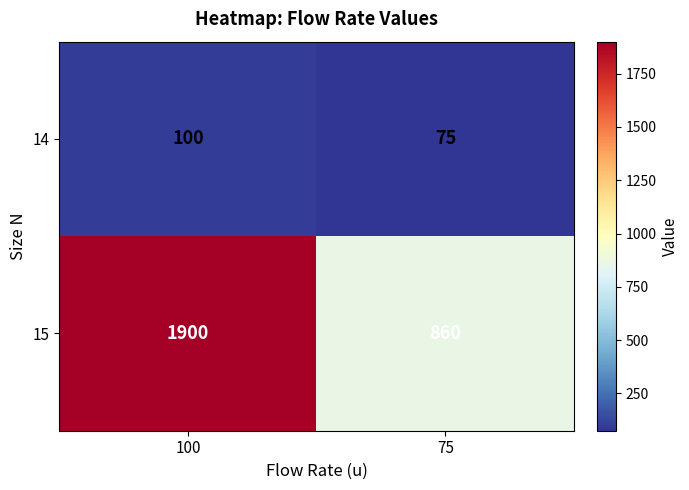

What is the total value across all series at 75?

935